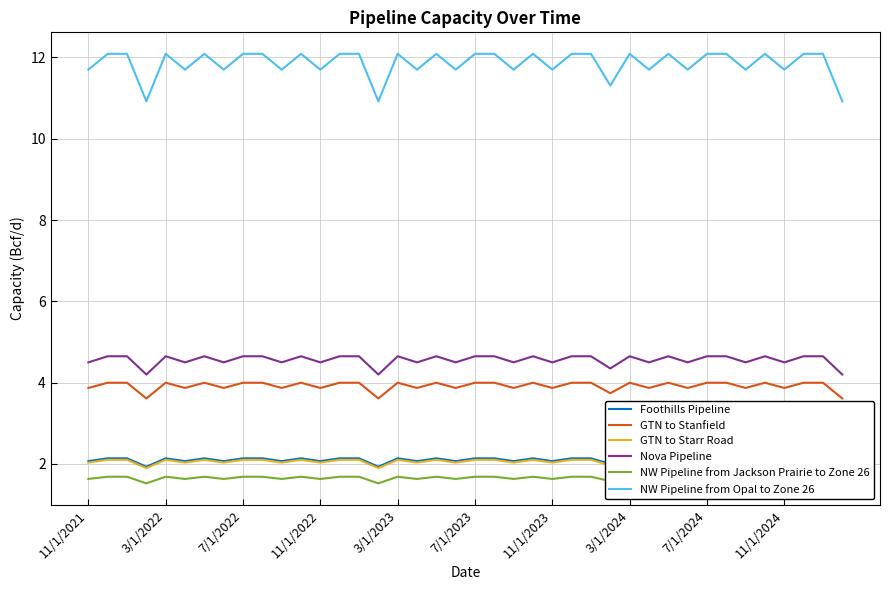

True or false: GTN to Stanfield and Nova Pipeline cross at least once.

False